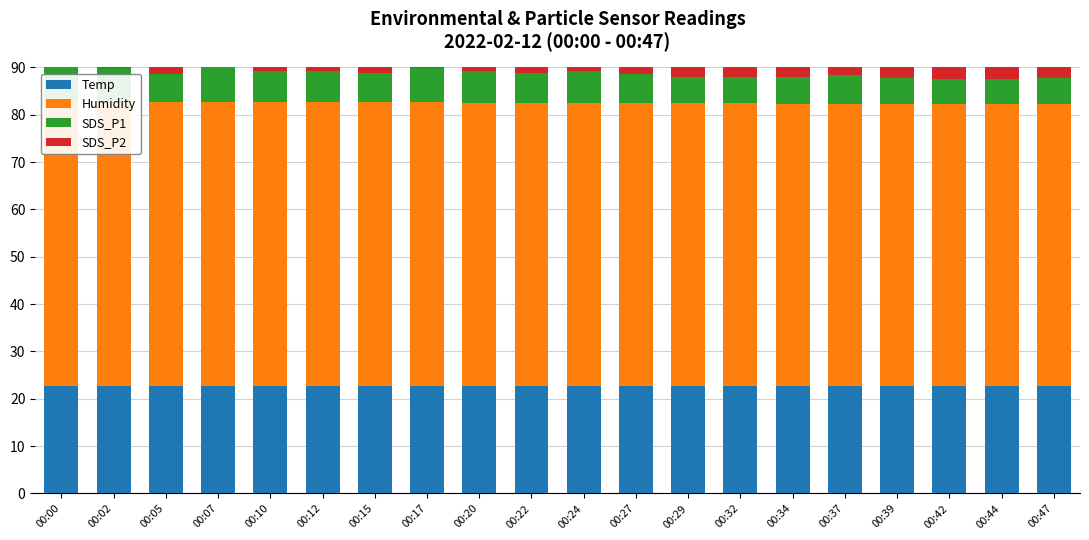

What is the value of the Humidity bar at the 17th from the left?

59.5